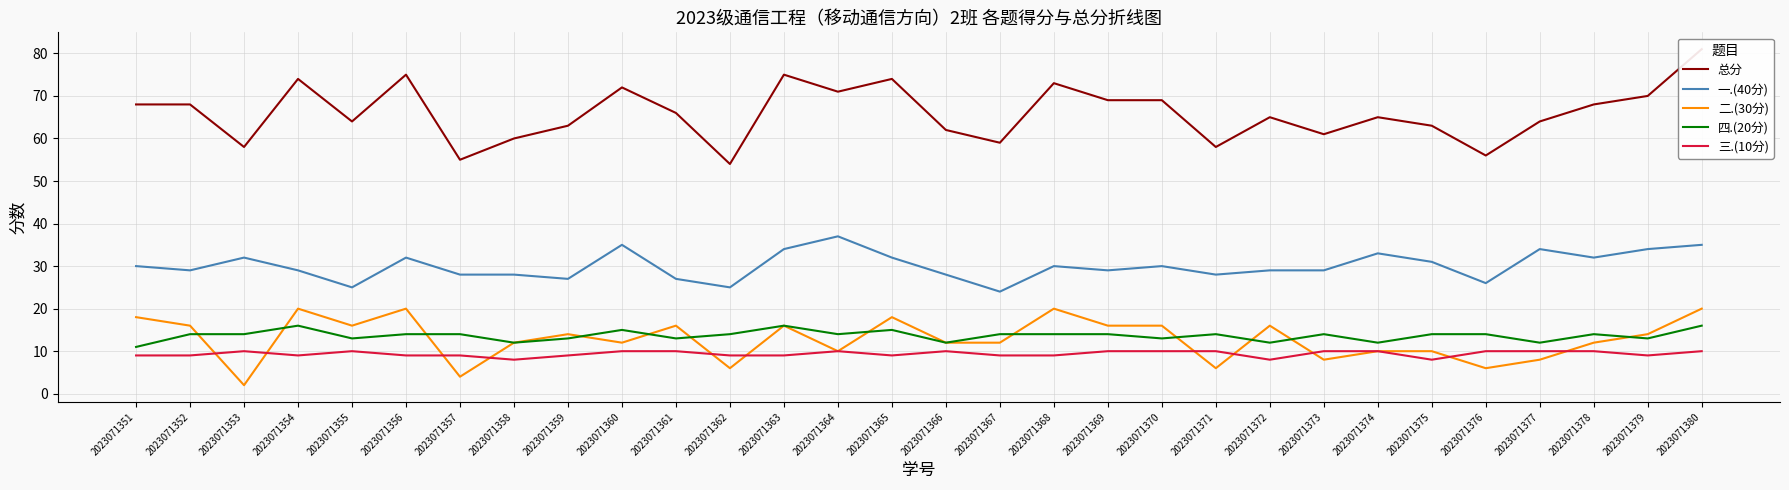

Reading left to right, extract all data points from this chart.

总分: 2023071351=68	2023071352=68	2023071353=58	2023071354=74	2023071355=64	2023071356=75	2023071357=55	2023071358=60	2023071359=63	2023071360=72	2023071361=66	2023071362=54	2023071363=75	2023071364=71	2023071365=74	2023071366=62	2023071367=59	2023071368=73	2023071369=69	2023071370=69	2023071371=58	2023071372=65	2023071373=61	2023071374=65	2023071375=63	2023071376=56	2023071377=64	2023071378=68	2023071379=70	2023071380=81
一.(40分): 2023071351=30	2023071352=29	2023071353=32	2023071354=29	2023071355=25	2023071356=32	2023071357=28	2023071358=28	2023071359=27	2023071360=35	2023071361=27	2023071362=25	2023071363=34	2023071364=37	2023071365=32	2023071366=28	2023071367=24	2023071368=30	2023071369=29	2023071370=30	2023071371=28	2023071372=29	2023071373=29	2023071374=33	2023071375=31	2023071376=26	2023071377=34	2023071378=32	2023071379=34	2023071380=35
二.(30分): 2023071351=18	2023071352=16	2023071353=2	2023071354=20	2023071355=16	2023071356=20	2023071357=4	2023071358=12	2023071359=14	2023071360=12	2023071361=16	2023071362=6	2023071363=16	2023071364=10	2023071365=18	2023071366=12	2023071367=12	2023071368=20	2023071369=16	2023071370=16	2023071371=6	2023071372=16	2023071373=8	2023071374=10	2023071375=10	2023071376=6	2023071377=8	2023071378=12	2023071379=14	2023071380=20
四.(20分): 2023071351=11	2023071352=14	2023071353=14	2023071354=16	2023071355=13	2023071356=14	2023071357=14	2023071358=12	2023071359=13	2023071360=15	2023071361=13	2023071362=14	2023071363=16	2023071364=14	2023071365=15	2023071366=12	2023071367=14	2023071368=14	2023071369=14	2023071370=13	2023071371=14	2023071372=12	2023071373=14	2023071374=12	2023071375=14	2023071376=14	2023071377=12	2023071378=14	2023071379=13	2023071380=16
三.(10分): 2023071351=9	2023071352=9	2023071353=10	2023071354=9	2023071355=10	2023071356=9	2023071357=9	2023071358=8	2023071359=9	2023071360=10	2023071361=10	2023071362=9	2023071363=9	2023071364=10	2023071365=9	2023071366=10	2023071367=9	2023071368=9	2023071369=10	2023071370=10	2023071371=10	2023071372=8	2023071373=10	2023071374=10	2023071375=8	2023071376=10	2023071377=10	2023071378=10	2023071379=9	2023071380=10